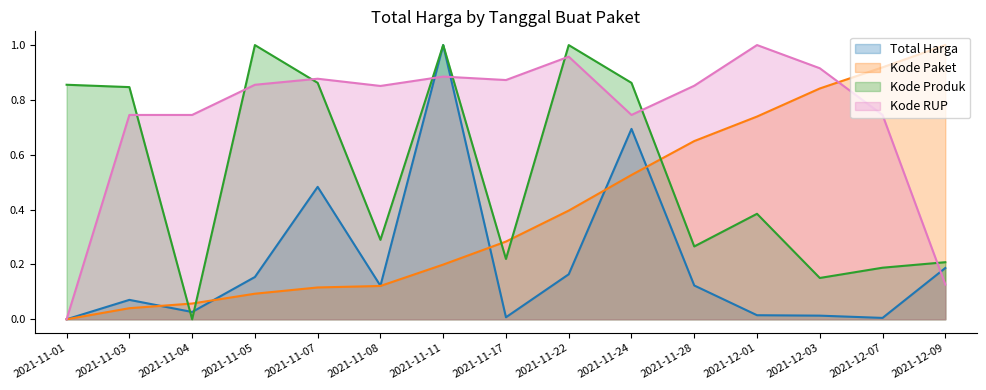

Which label corresponds to the largest value in the chart?

2021-11-11